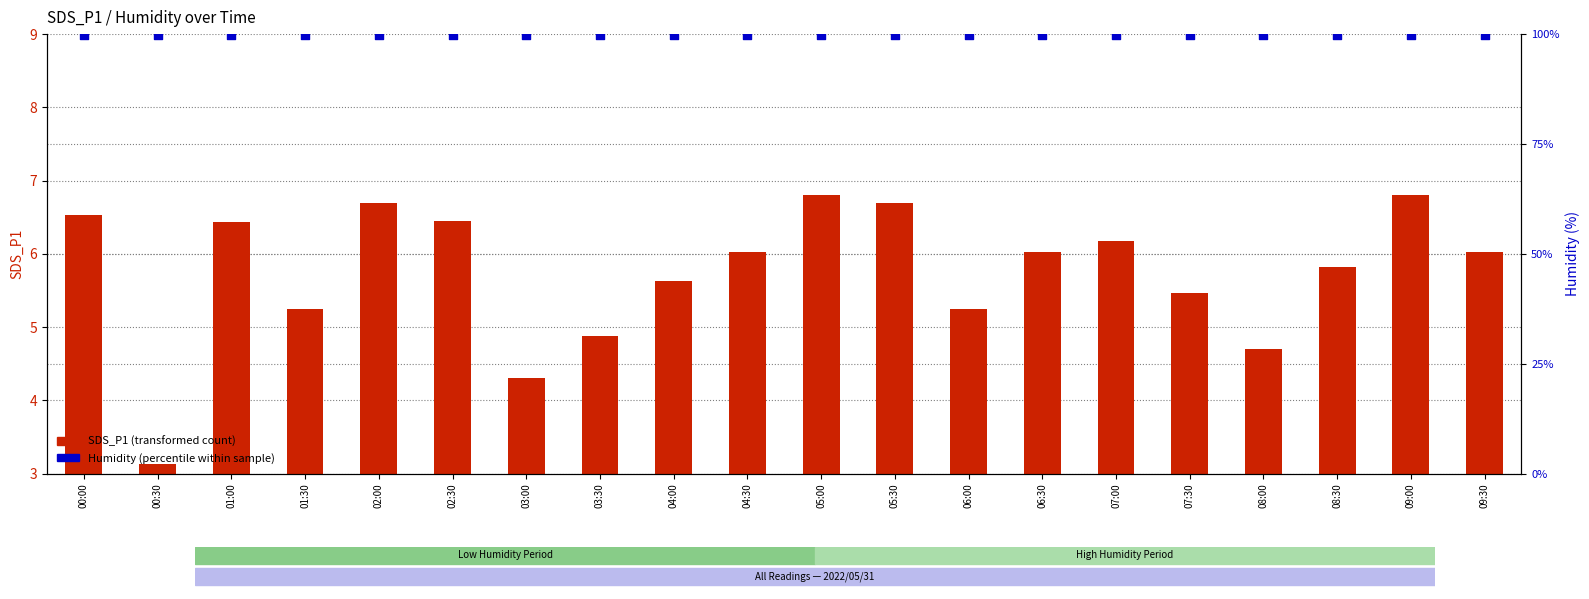

Which series has the widest spread of Y values?

SDS_P1